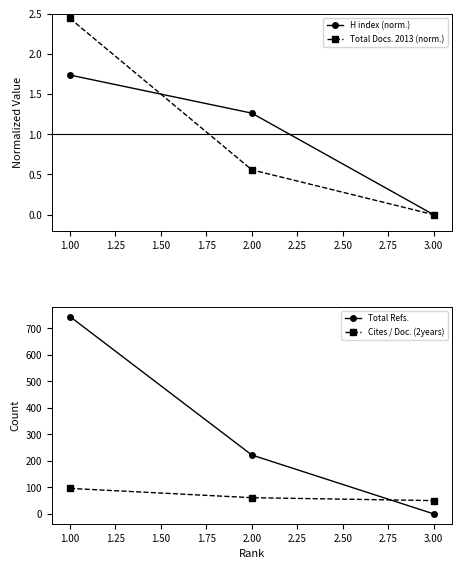

How many data points in Total Refs. are less than 222?

1